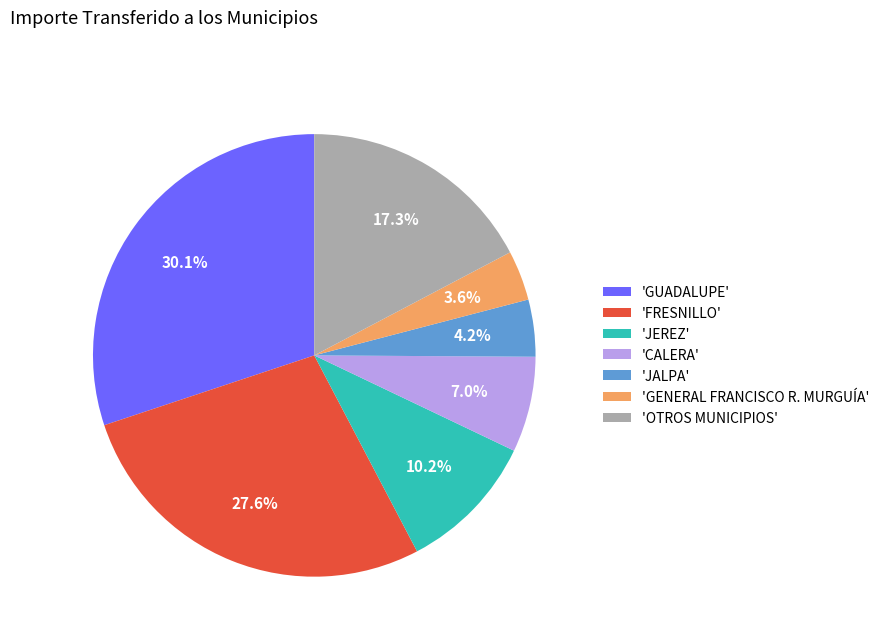

What percentage do 'OTROS MUNICIPIOS' and 'JEREZ' together represent?

27.5%